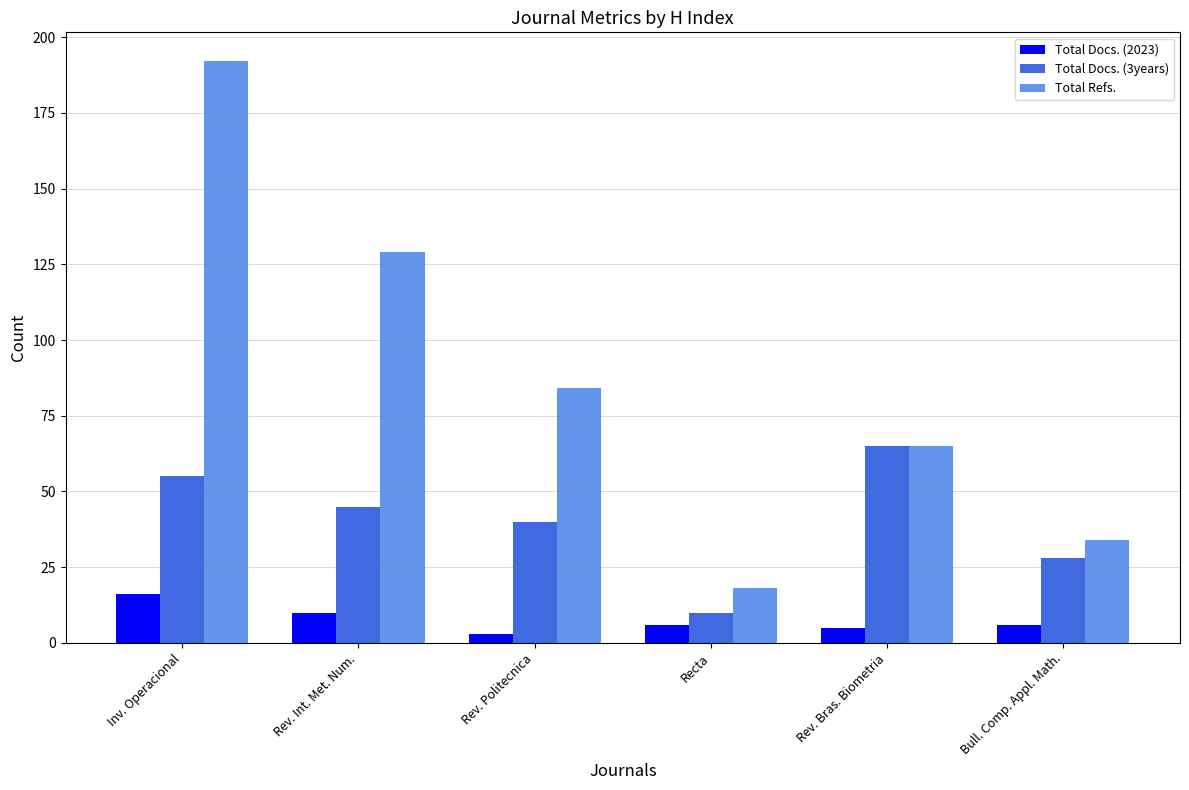

True or false: Total Docs. (2023) has a value of 6 at Bull. Comp. Appl. Math..

True